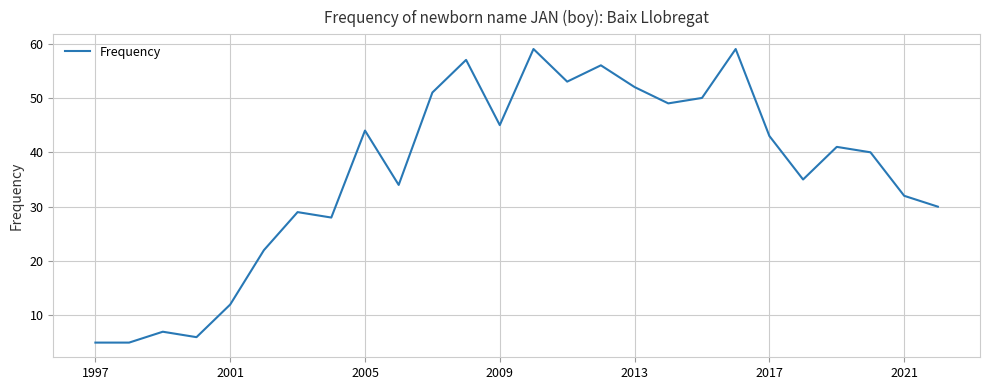

What is the difference between the maximum and minimum values?

54